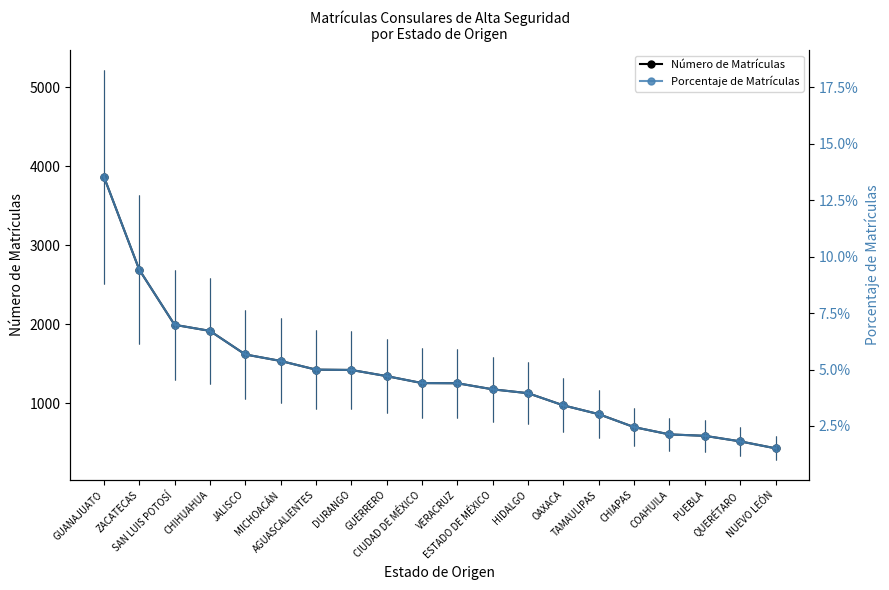

Reading left to right, transcribe all the data shown in this chart.

Número de Matrículas: GUANAJUATO=3867.0	ZACATECAS=2691.0	SAN LUIS POTOSÍ=1993.0	CHIHUAHUA=1916.0	JALISCO=1618.0	MICHOACÁN=1536.0	AGUASCALIENTES=1426.0	DURANGO=1422.0	GUERRERO=1344.0	CIUDAD DE MÉXICO=1256.0	VERACRUZ=1254.0	ESTADO DE MÉXICO=1177.0	HIDALGO=1128.0	OAXACA=974.0	TAMAULIPAS=863.0	CHIAPAS=699.0	COAHUILA=607.0	PUEBLA=589.0	QUERÉTARO=519.0	NUEVO LEÓN=431.0
Porcentaje de Matrículas: GUANAJUATO=0.1	ZACATECAS=0.1	SAN LUIS POTOSÍ=0.1	CHIHUAHUA=0.1	JALISCO=0.1	MICHOACÁN=0.1	AGUASCALIENTES=0.0	DURANGO=0.0	GUERRERO=0.0	CIUDAD DE MÉXICO=0.0	VERACRUZ=0.0	ESTADO DE MÉXICO=0.0	HIDALGO=0.0	OAXACA=0.0	TAMAULIPAS=0.0	CHIAPAS=0.0	COAHUILA=0.0	PUEBLA=0.0	QUERÉTARO=0.0	NUEVO LEÓN=0.0